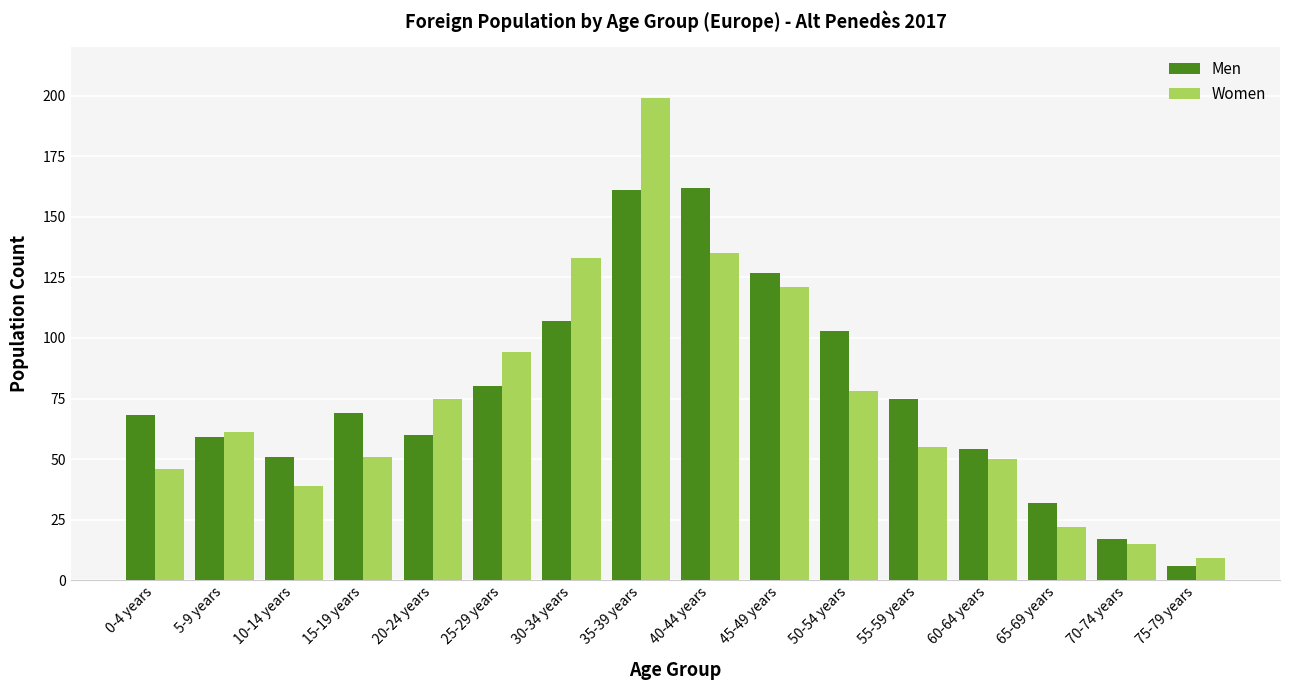

What is the sum of all Men values?

1231